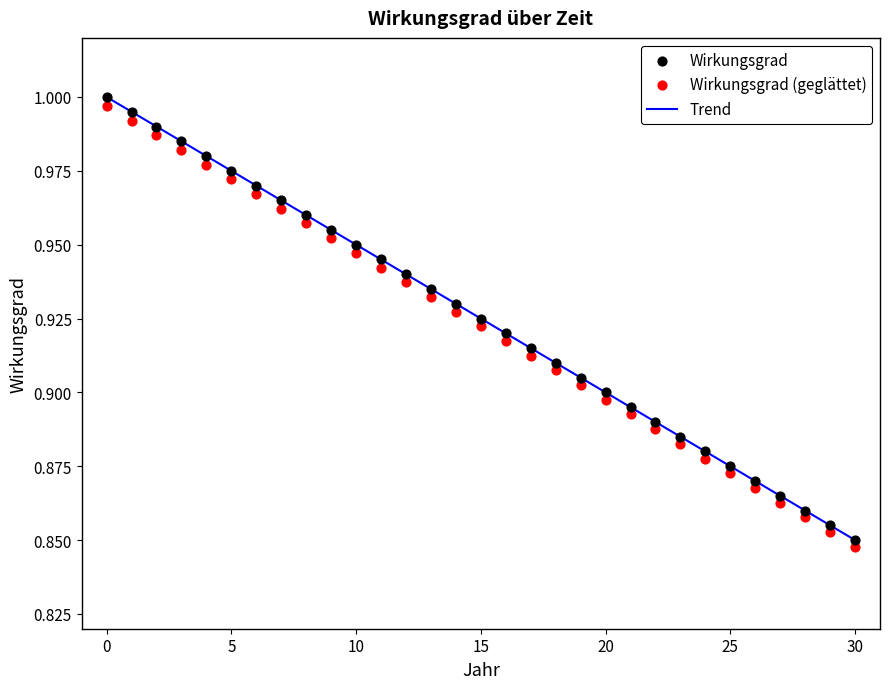

Which series reaches the maximum Y coordinate?

Wirkungsgrad